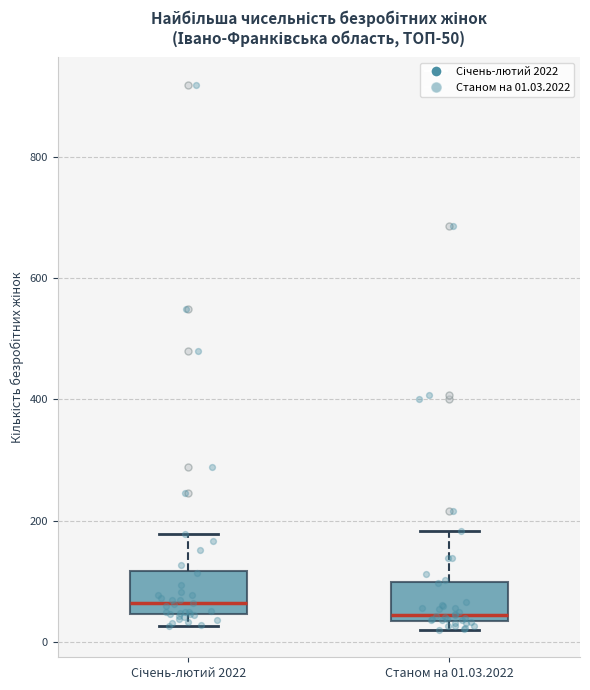

Where is the lower edge of the box for Січень-лютий 2022 on the y-axis? The values are not printed on the chart, so give them approximately, as read against the axis.

40